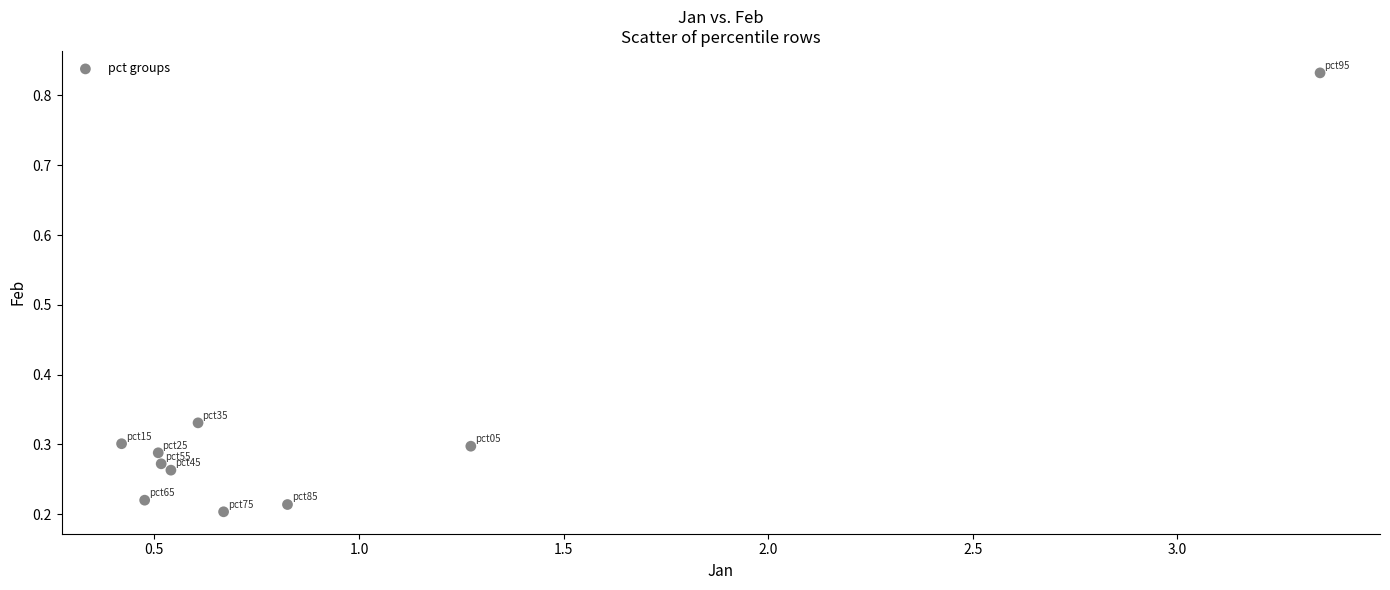

What is the average X value?

0.9